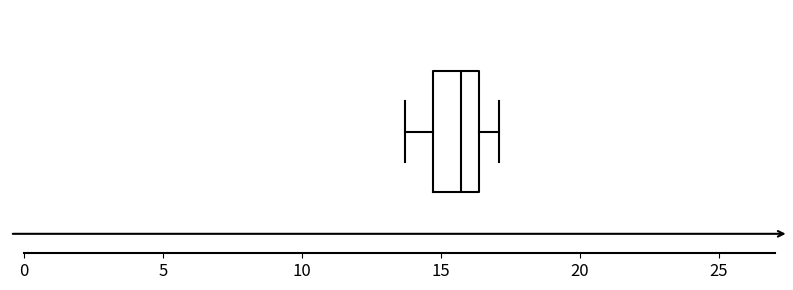

Where is the left edge of the box on the x-axis? The values are not printed on the chart, so give them approximately, as read against the axis.

14.5